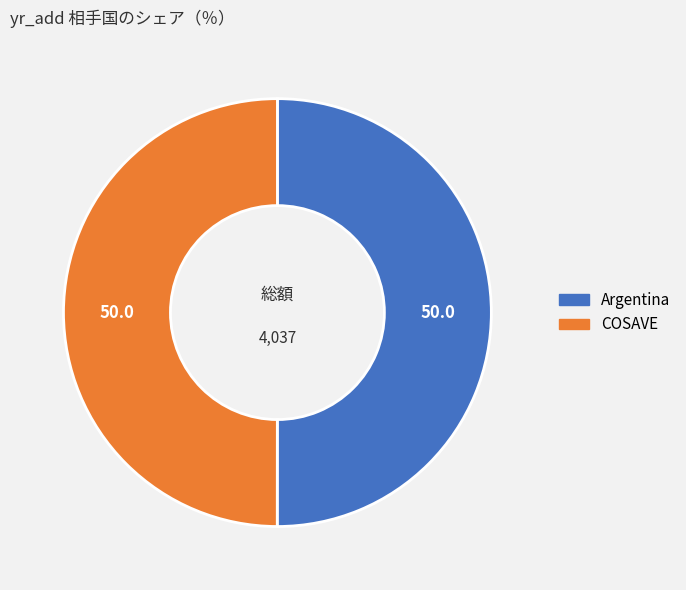

Is it true that Argentina is 50% of the pie?

True